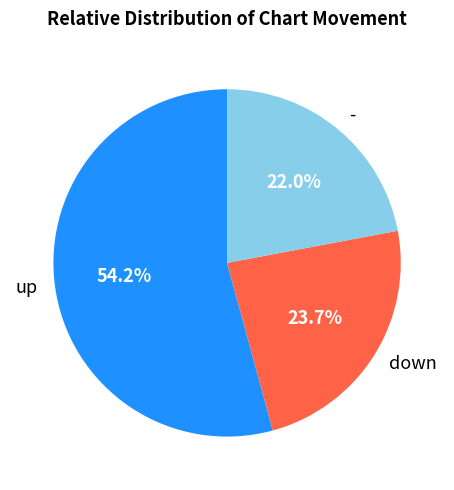

Between - and up, which is larger?

up